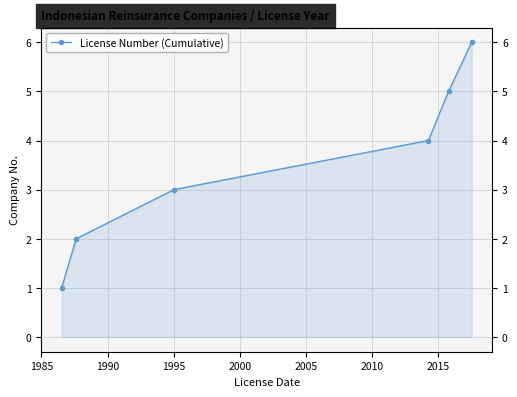

How many data points are above 4?

2